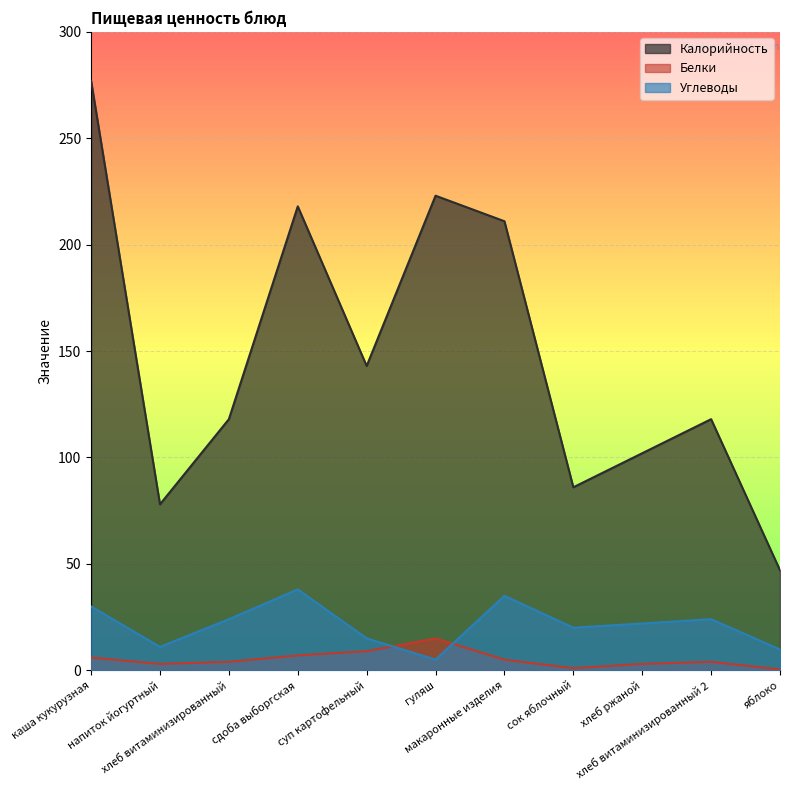

What is the lowest value of the Калорийность series?

47.0